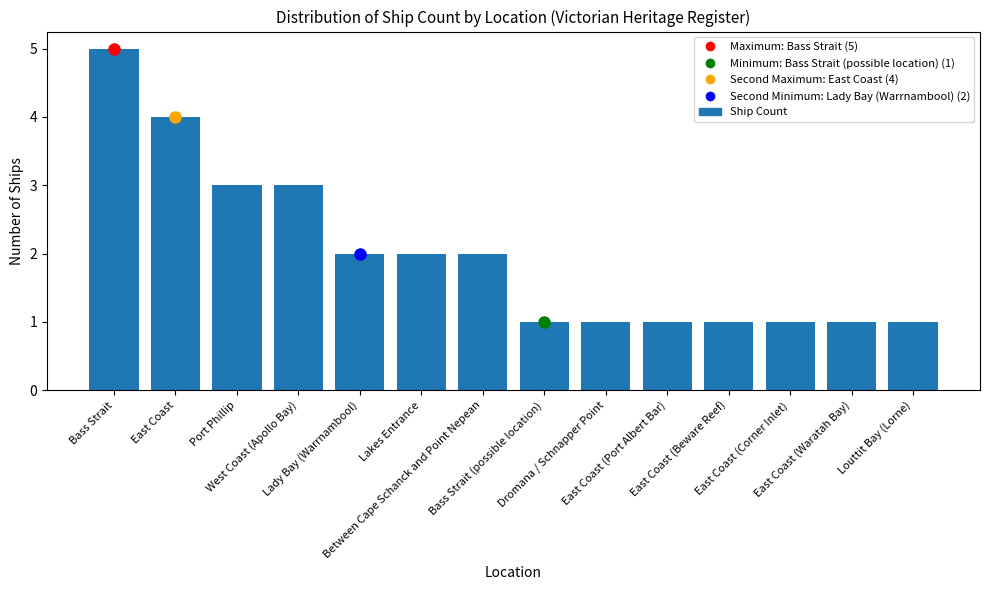

Reading left to right, list all the values displayed in this chart.

5	4	3	3	2	2	2	1	1	1	1	1	1	1